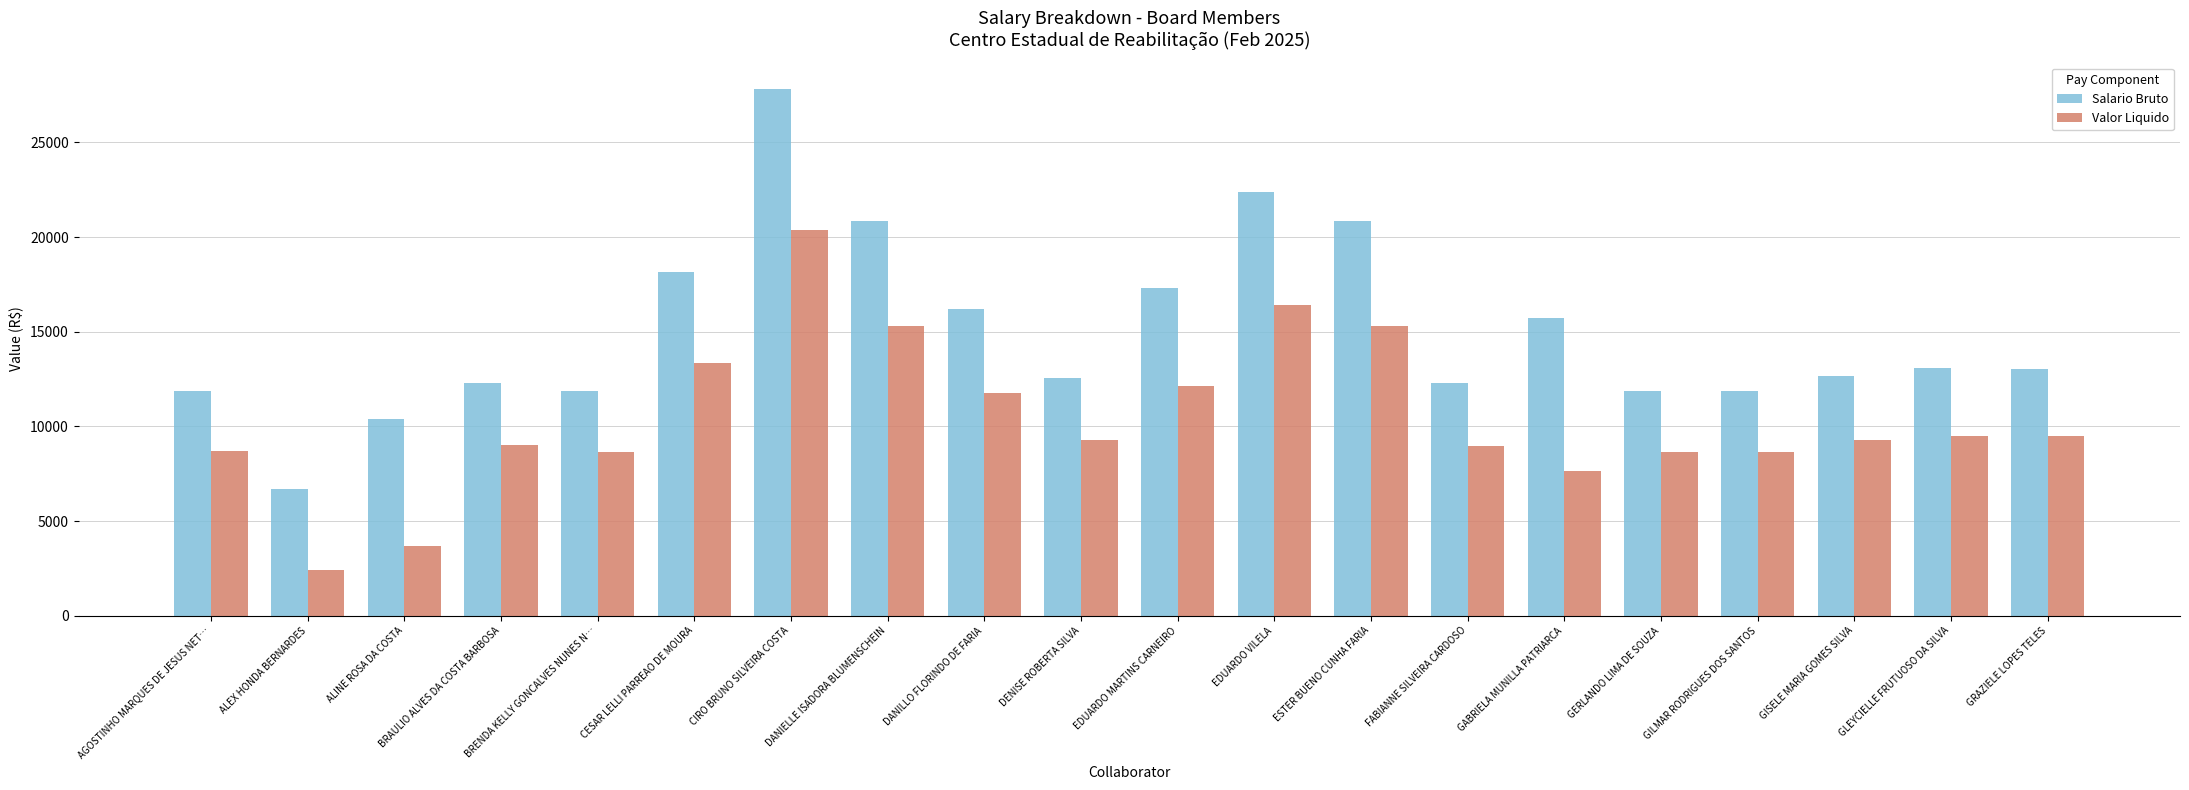

Where is Salario Bruto nearest to the value 17263?

EDUARDO MARTINS CARNEIRO